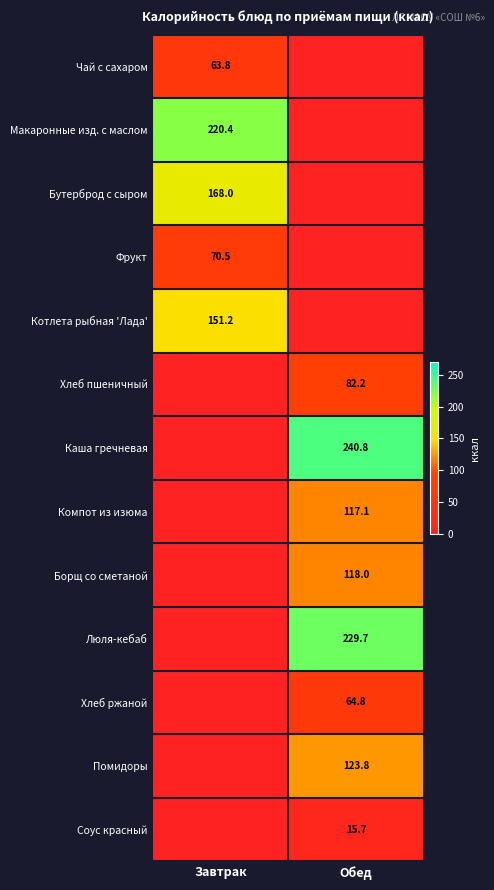

Is it true that Помидоры equals 123.8 at Обед?

True